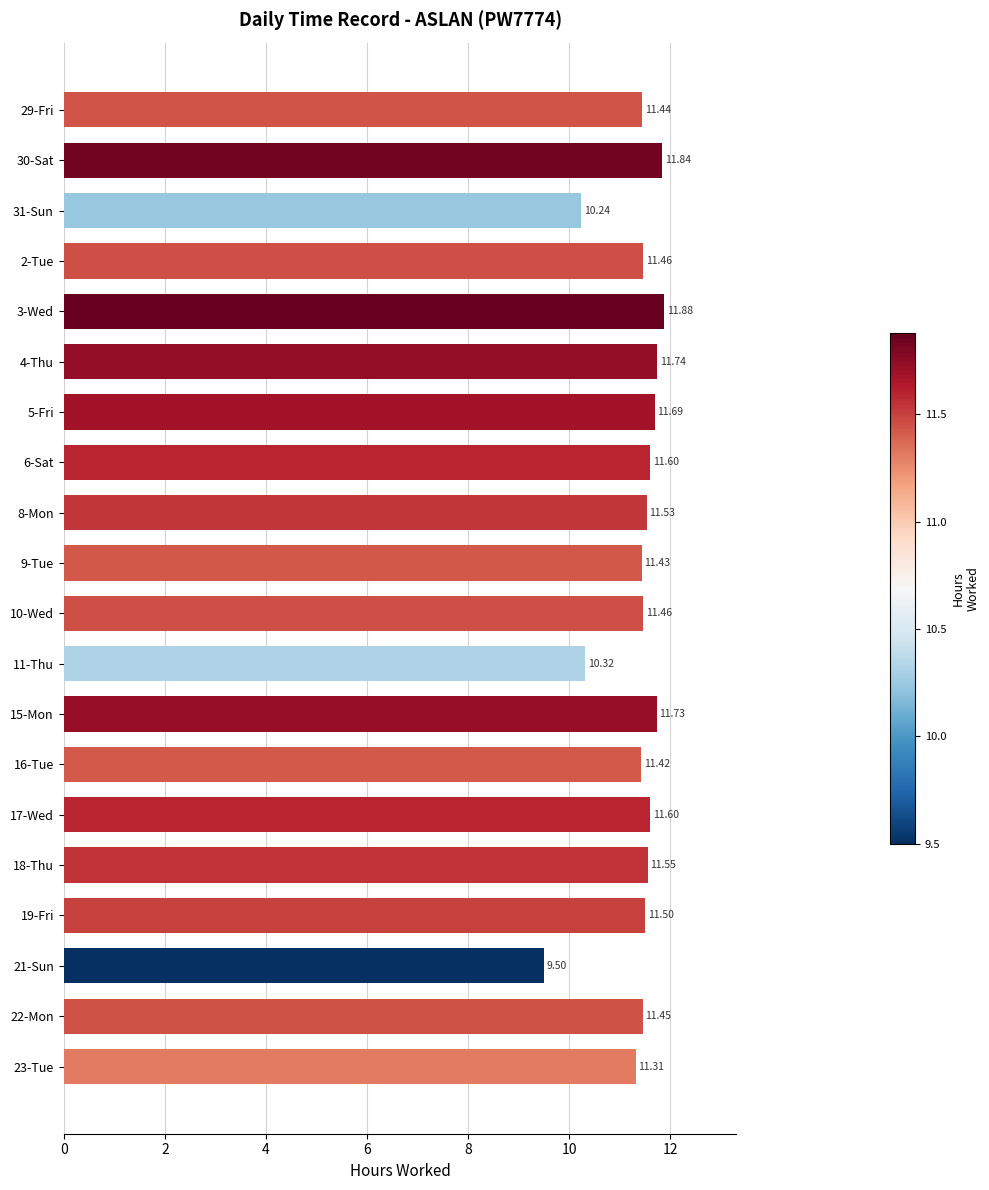

What is the average value?

11.3